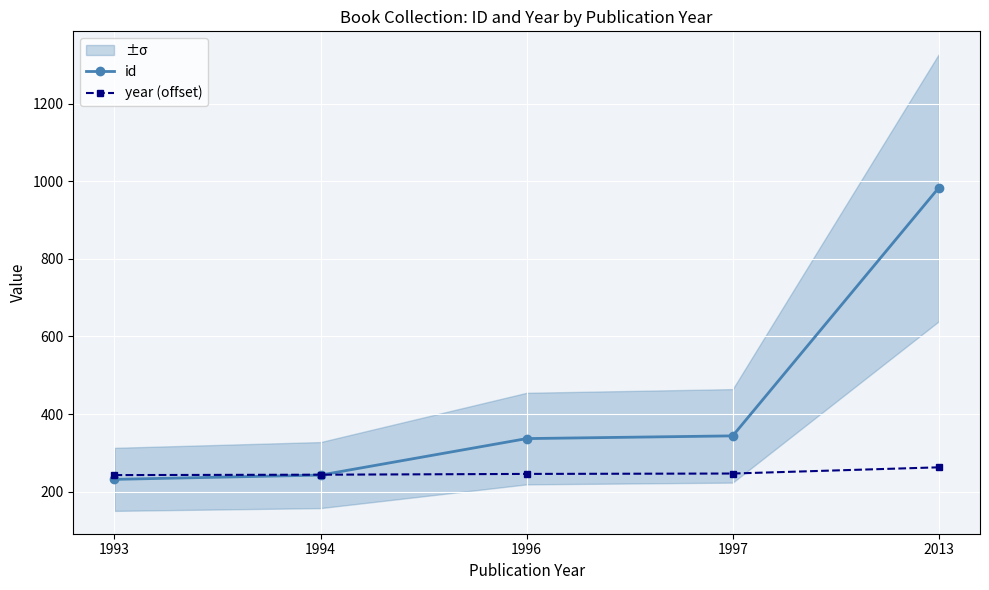

What are all the series names shown in the legend?

id, year (offset)